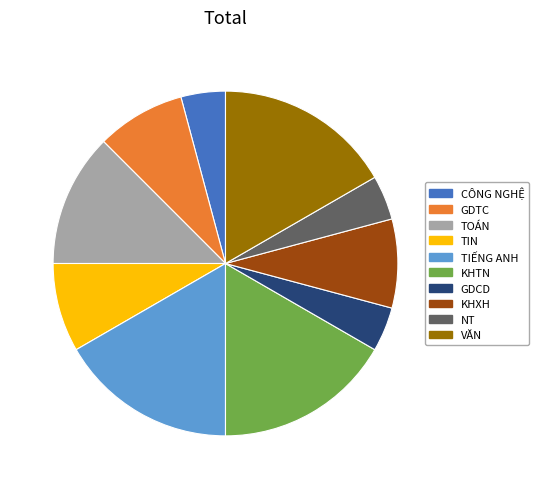

Is it true that TIN is 14% of the pie?

False